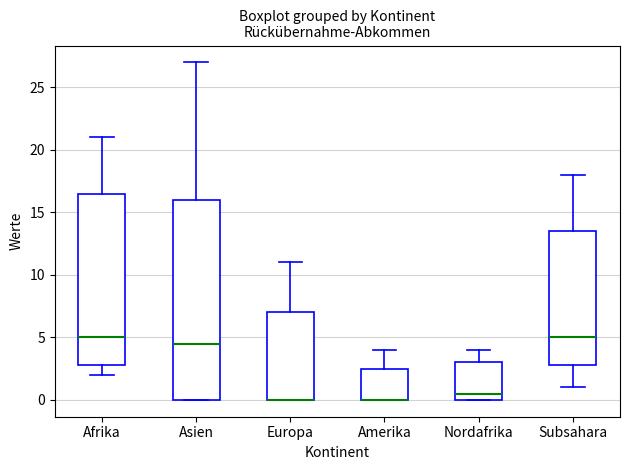

Reading left to right, read every box against the y-axis: the position of its median line, the range the box covers, and the ends of its whiskers. The values are not printed on the chart, so give them approximately, as read against the axis.

Afrika: median 5.0, box 3.0 to 16.5, whiskers 2.0 to 21.0
Asien: median 4.5, box 0.0 to 16.0, whiskers 0.0 to 27.0
Europa: median 0.0 (drawn on the box's lower edge), box 0.0 to 7.0, whiskers 0.0 to 11.0
Amerika: median 0.0 (drawn on the box's lower edge), box 0.0 to 2.5, whiskers 0.0 to 4.0
Nordafrika: median 0.5, box 0.0 to 3.0, whiskers 0.0 to 4.0
Subsahara: median 5.0, box 3.0 to 13.5, whiskers 1.0 to 18.0